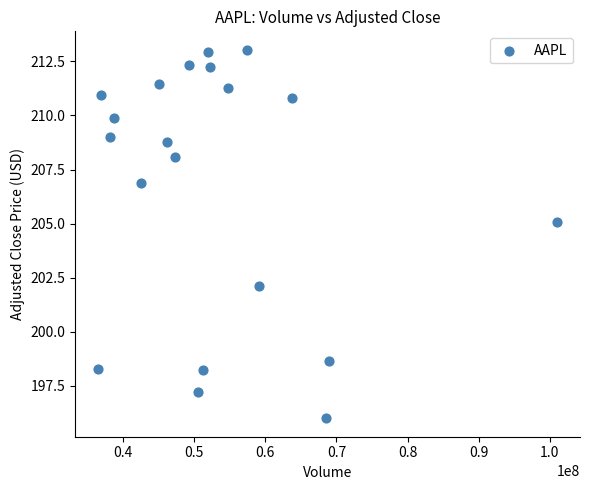

What Y value in the scatter plot is closest to 204?

205.1